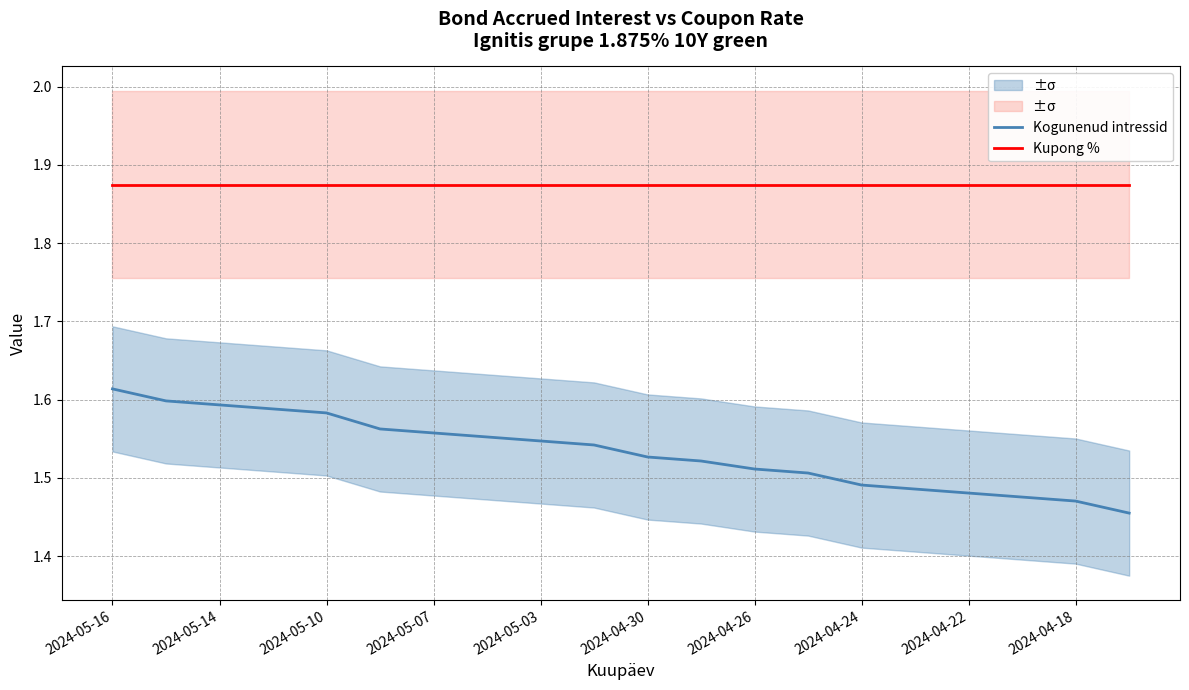

How many distinct data groups are displayed?

2